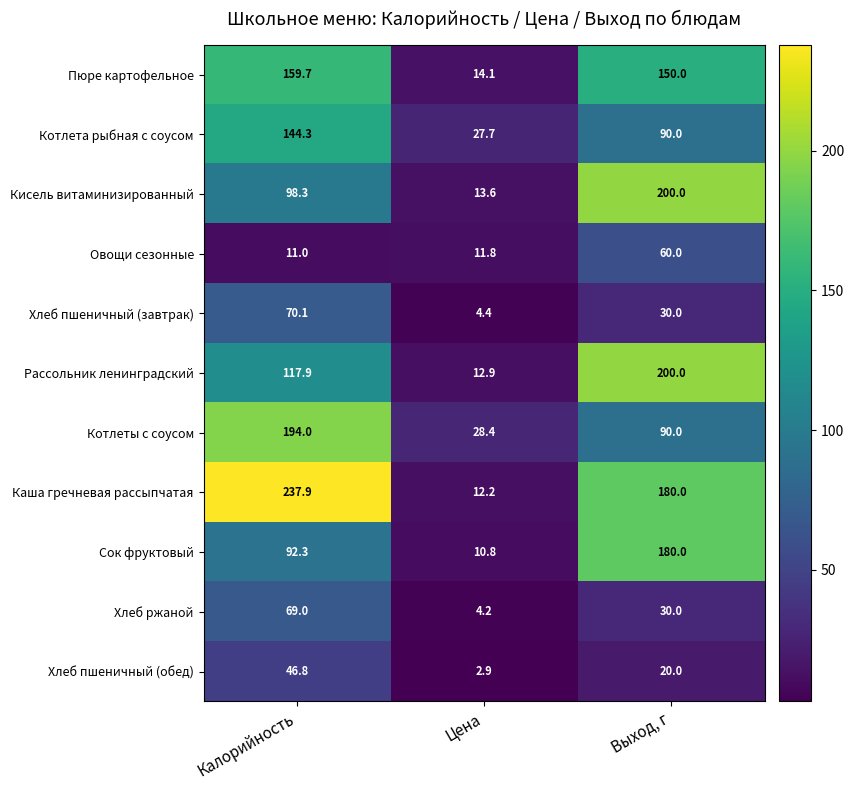

Where is Сок фруктовый nearest to the value 95?

Калорийность